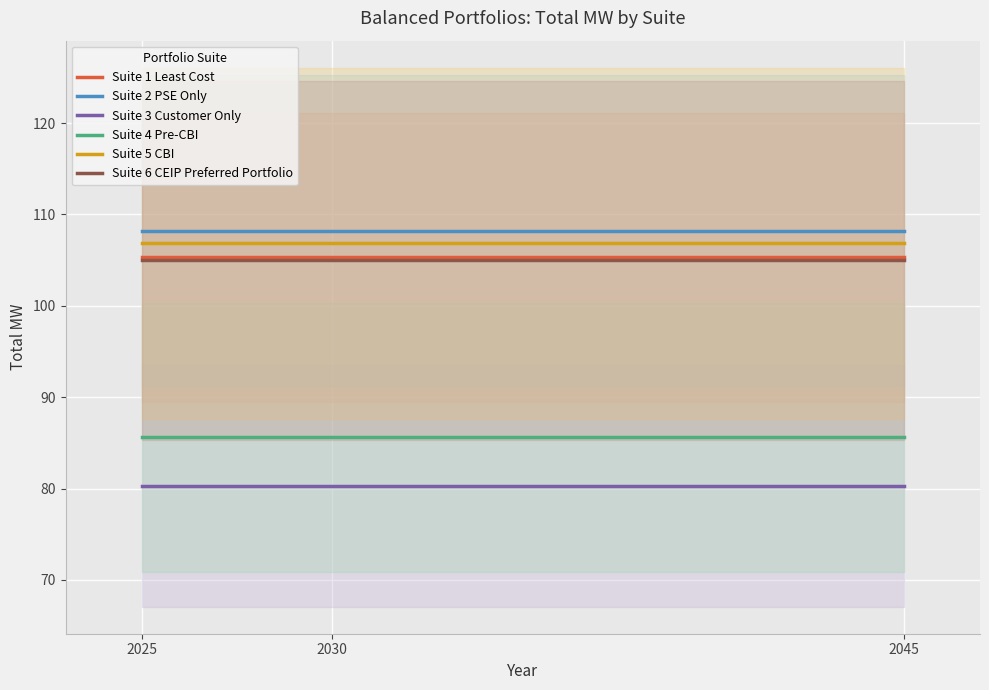

Reading right to left, what are all the values shown in this chart?

Suite 1 Least Cost: 2045=105.3	2030=105.3	2025=105.3
Suite 2 PSE Only: 2045=108.2	2030=108.2	2025=108.2
Suite 3 Customer Only: 2045=80.3	2030=80.3	2025=80.3
Suite 4 Pre-CBI: 2045=85.6	2030=85.6	2025=85.6
Suite 5 CBI: 2045=106.8	2030=106.8	2025=106.8
Suite 6 CEIP Preferred Portfolio: 2045=105.0	2030=105.0	2025=105.0